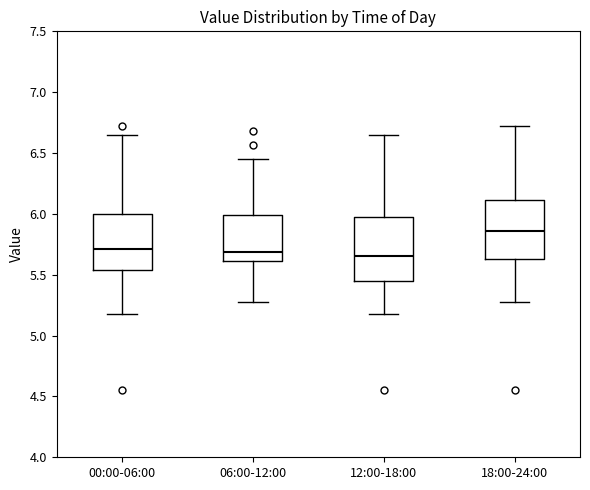

Reading left to right, transcribe this box plot: for each box, give where its median line is, the range the box spans, and where its two whiskers end, as read against the y-axis. The values are not printed on the chart, so give them approximately, as read against the axis.

00:00-06:00: median 5.70, box 5.55 to 6.00, whiskers 5.20 to 6.65
06:00-12:00: median 5.70, box 5.60 to 6.00, whiskers 5.30 to 6.45
12:00-18:00: median 5.65, box 5.45 to 6.00, whiskers 5.20 to 6.65
18:00-24:00: median 5.85, box 5.65 to 6.10, whiskers 5.30 to 6.70